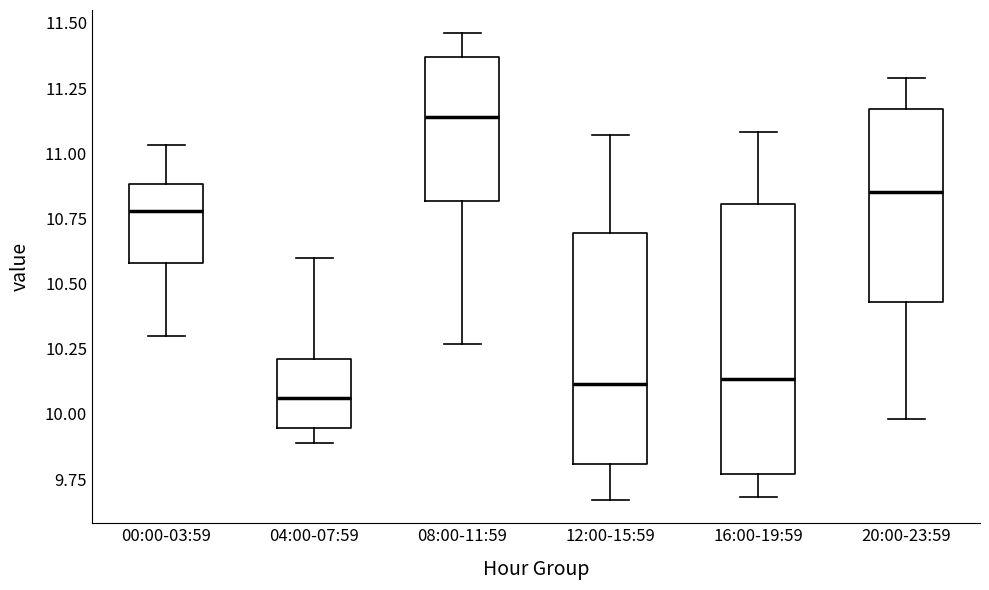

Reading left to right, transcribe this box plot: for each box, give where its median line is, the range the box spans, and where its two whiskers end, as read against the y-axis. The values are not printed on the chart, so give them approximately, as read against the axis.

00:00-03:59: median 10.80, box 10.60 to 10.90, whiskers 10.30 to 11.05
04:00-07:59: median 10.05, box 9.95 to 10.20, whiskers 9.90 to 10.60
08:00-11:59: median 11.15, box 10.80 to 11.35, whiskers 10.25 to 11.45
12:00-15:59: median 10.10, box 9.80 to 10.70, whiskers 9.65 to 11.05
16:00-19:59: median 10.15, box 9.75 to 10.80, whiskers 9.70 to 11.10
20:00-23:59: median 10.85, box 10.45 to 11.15, whiskers 10.00 to 11.30